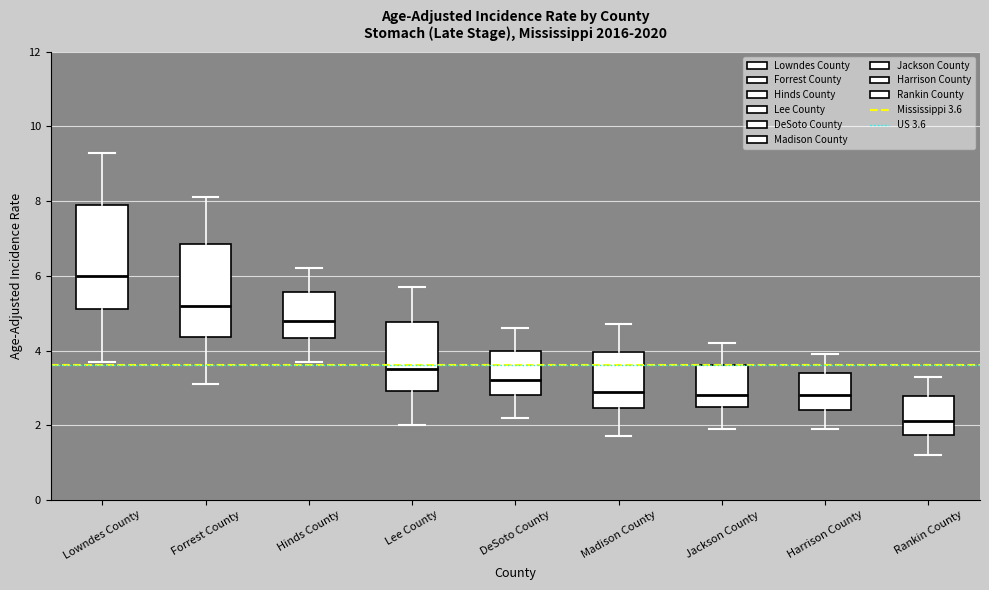

Comparing the boxes themselves (not the whiskers), which one is the tallest?

Lowndes County